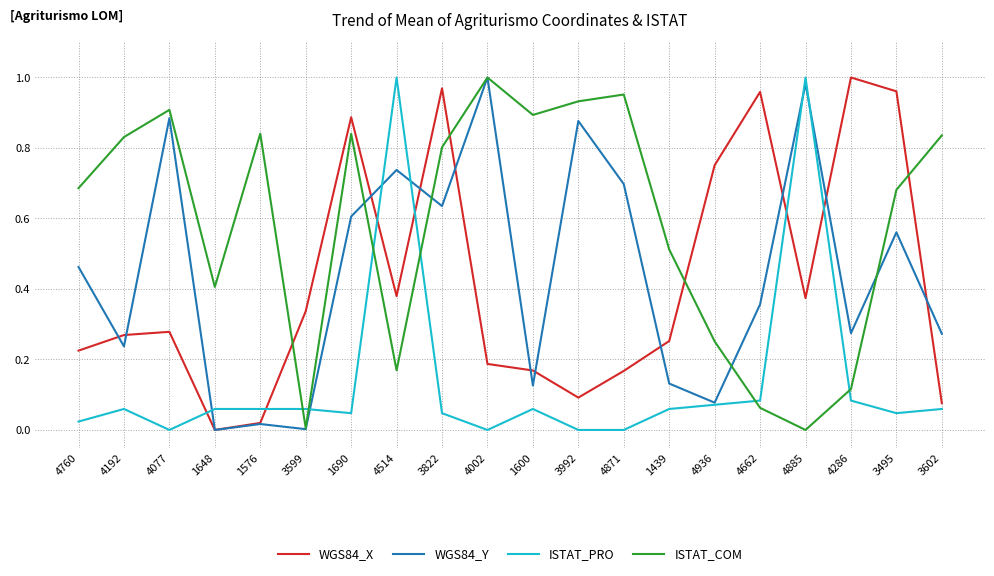

Where is the first local minimum for ISTAT_COM?

1648